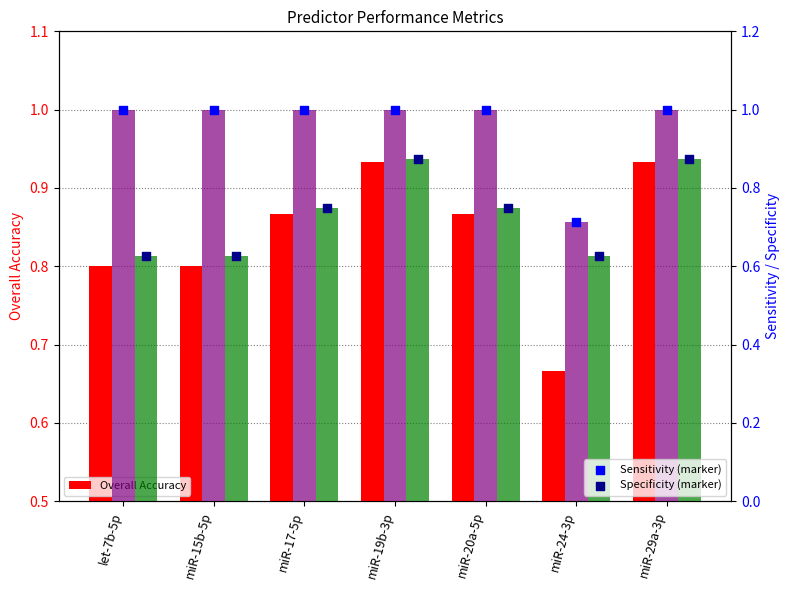

Which series contains the lowest Y value?

Specificity